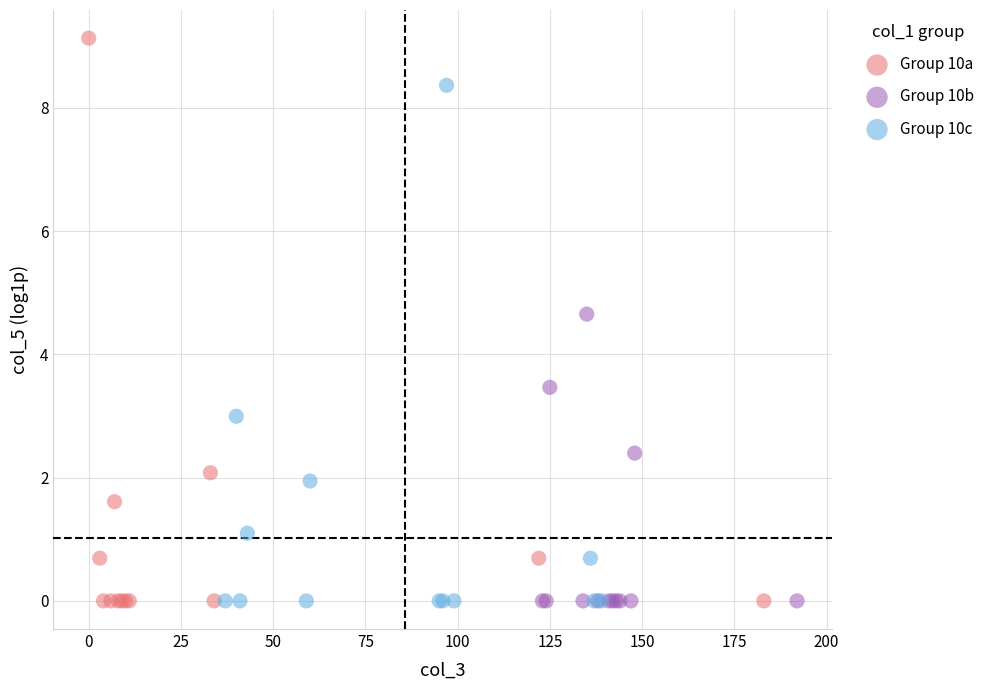

Which series has the largest Y range (max minus min)?

Group 10a